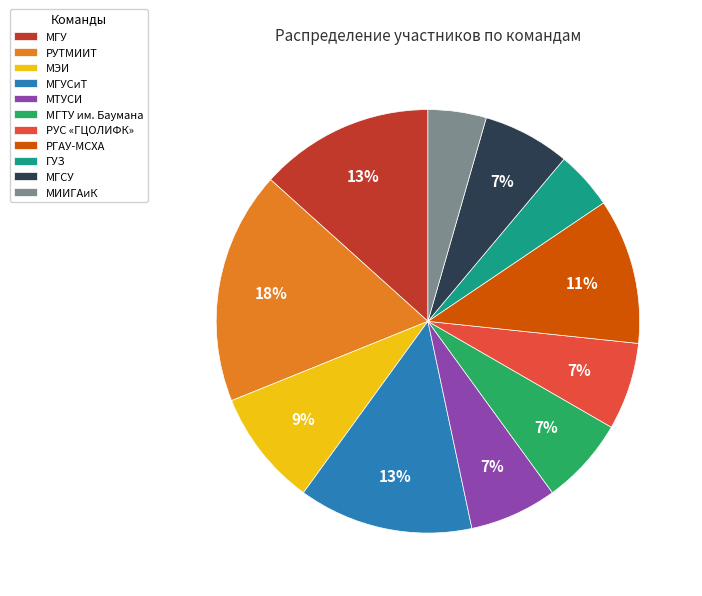

Which slice is the largest?

РУТМИИТ